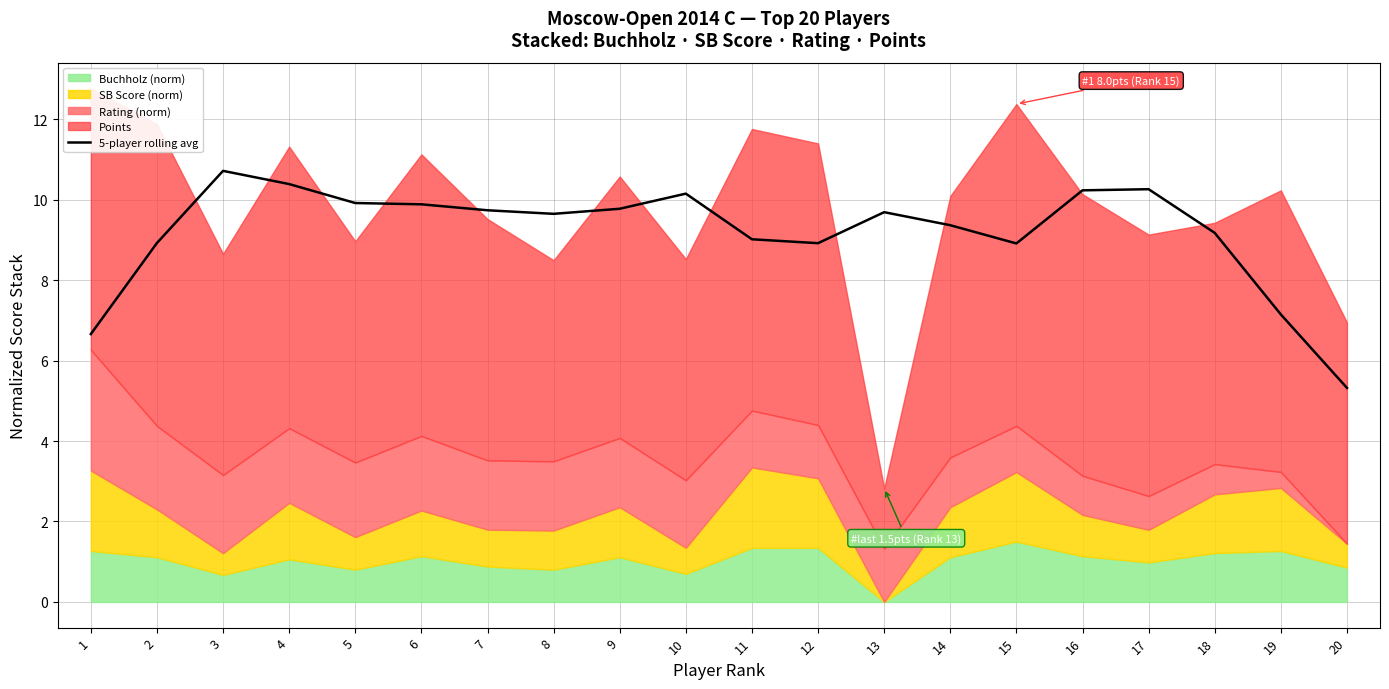

Reading left to right, list all the values displayed in this chart.

6.7	8.9	10.7	10.4	9.9	9.9	9.7	9.6	9.8	10.1	9.0	8.9	9.7	9.4	8.9	10.2	10.3	9.2	7.1	5.3